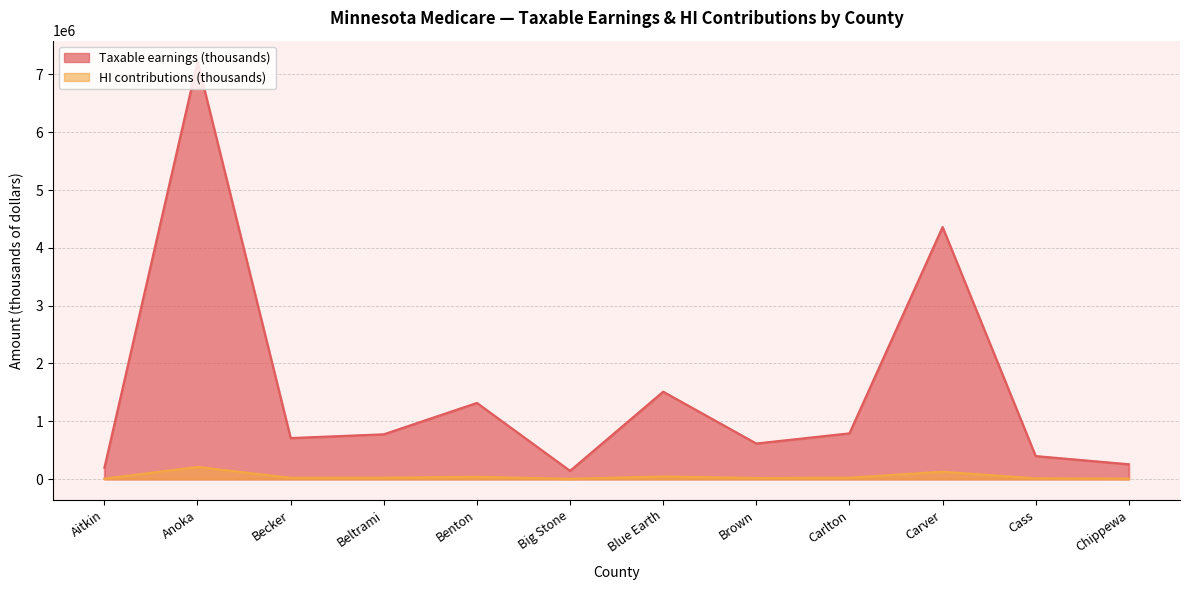

What are all the series names shown in the legend?

Taxable earnings (thousands), HI contributions (thousands)